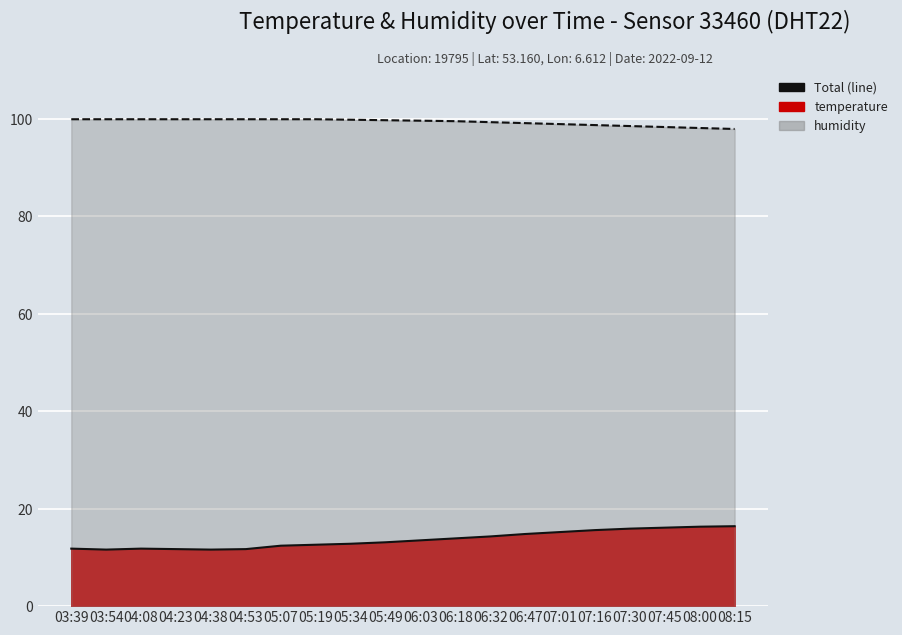

Which series has the largest total across all categories?

humidity